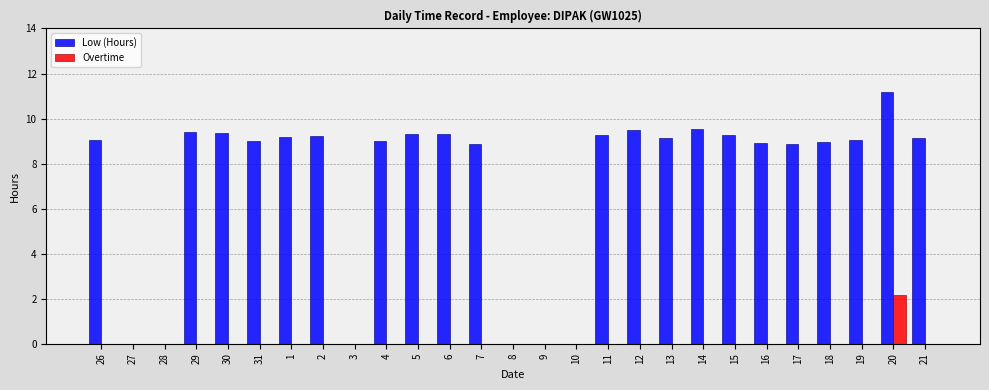

Is it true that Low (Hours) equals 12.6 at 6?

False